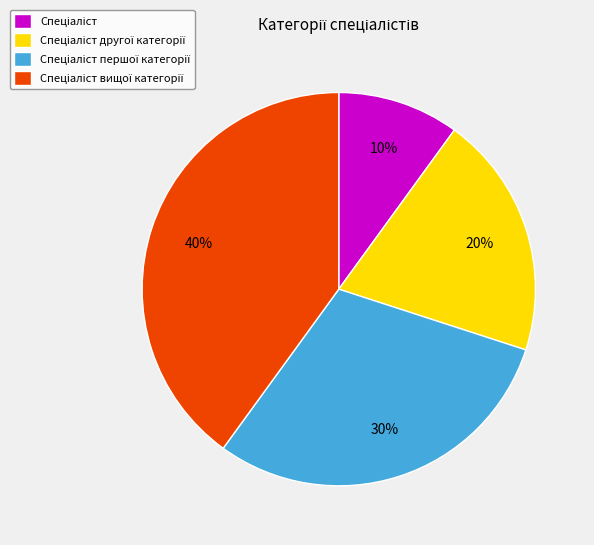

Does any single category account for the majority?

No